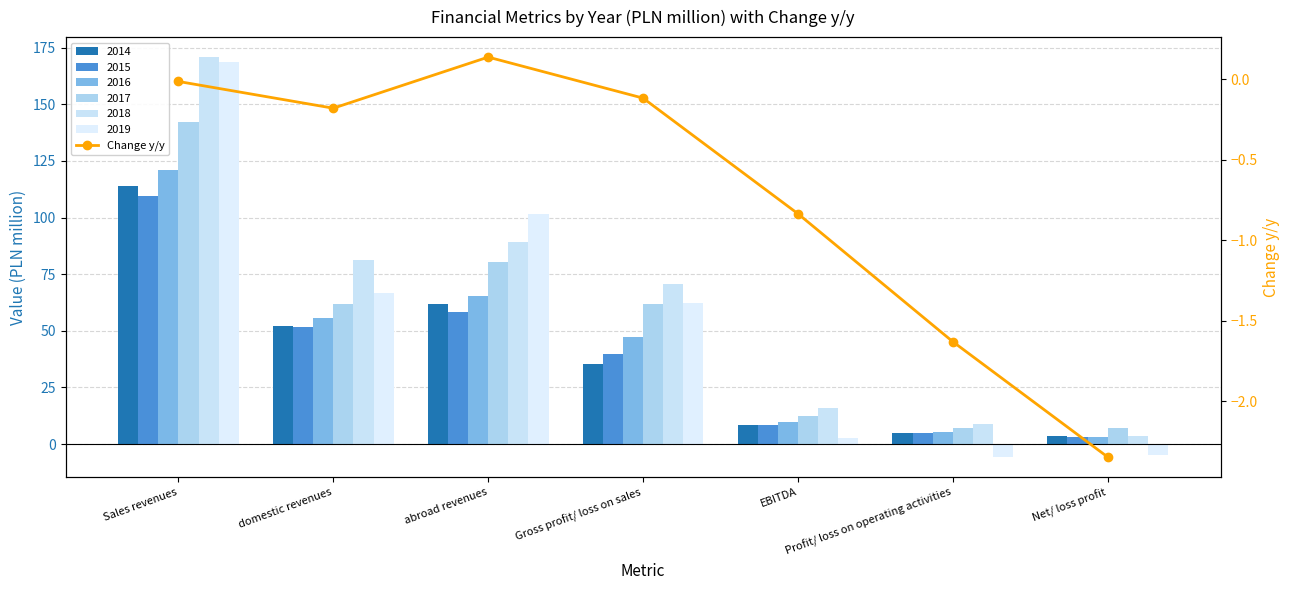

How many values are above zero?

1